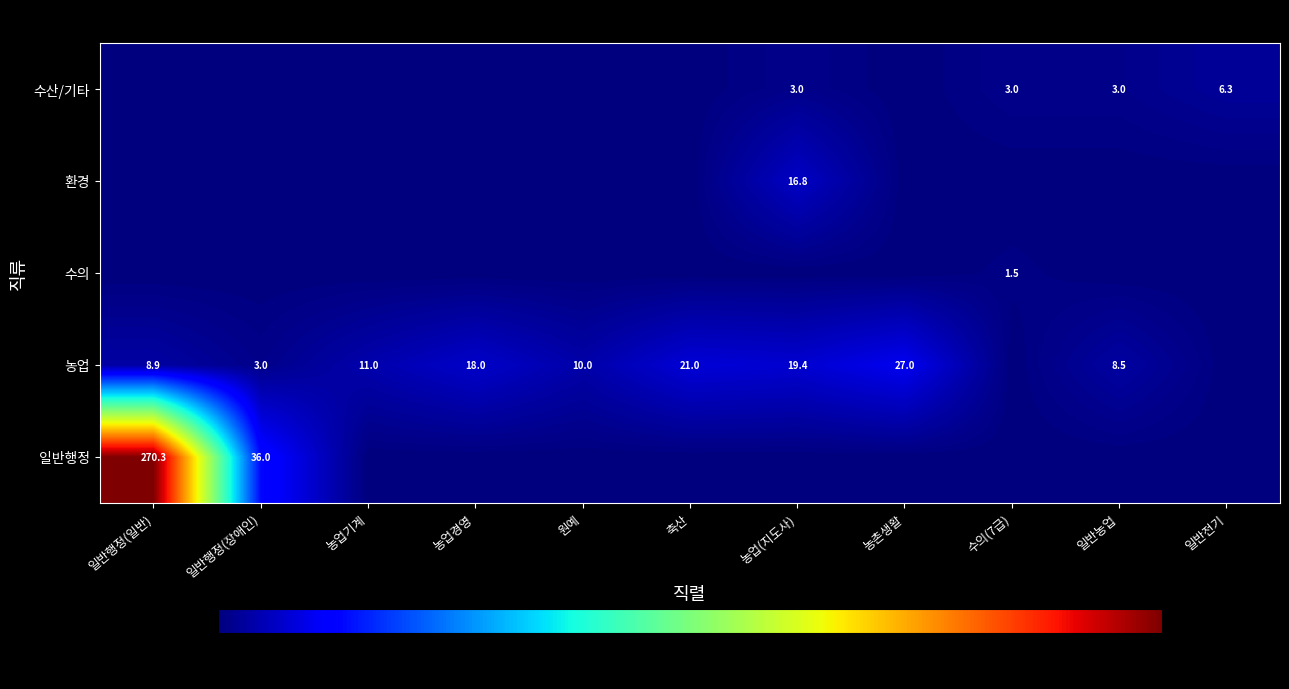

True or false: 농업 has a value of 2.7 at 일반농업.

False